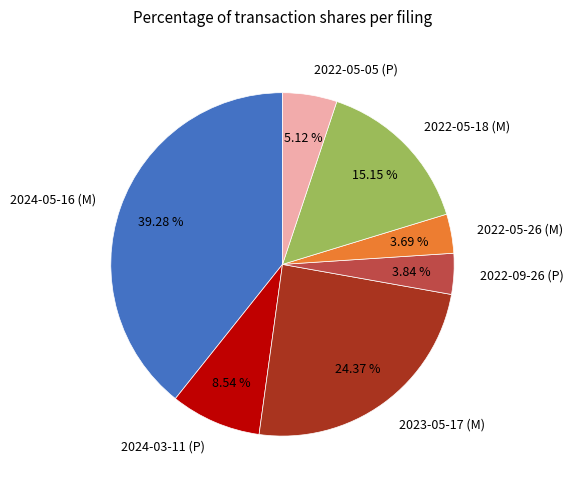

Is there any slice that represents more than half of the pie?

No